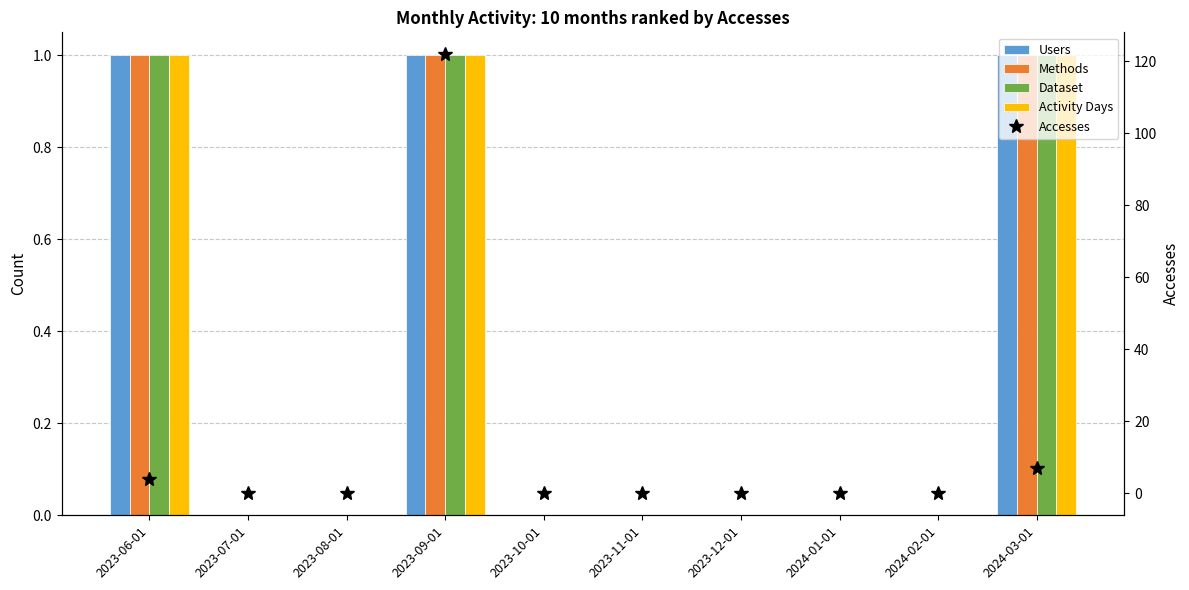

Where is Activity Days nearest to the value 0?

2023-07-01